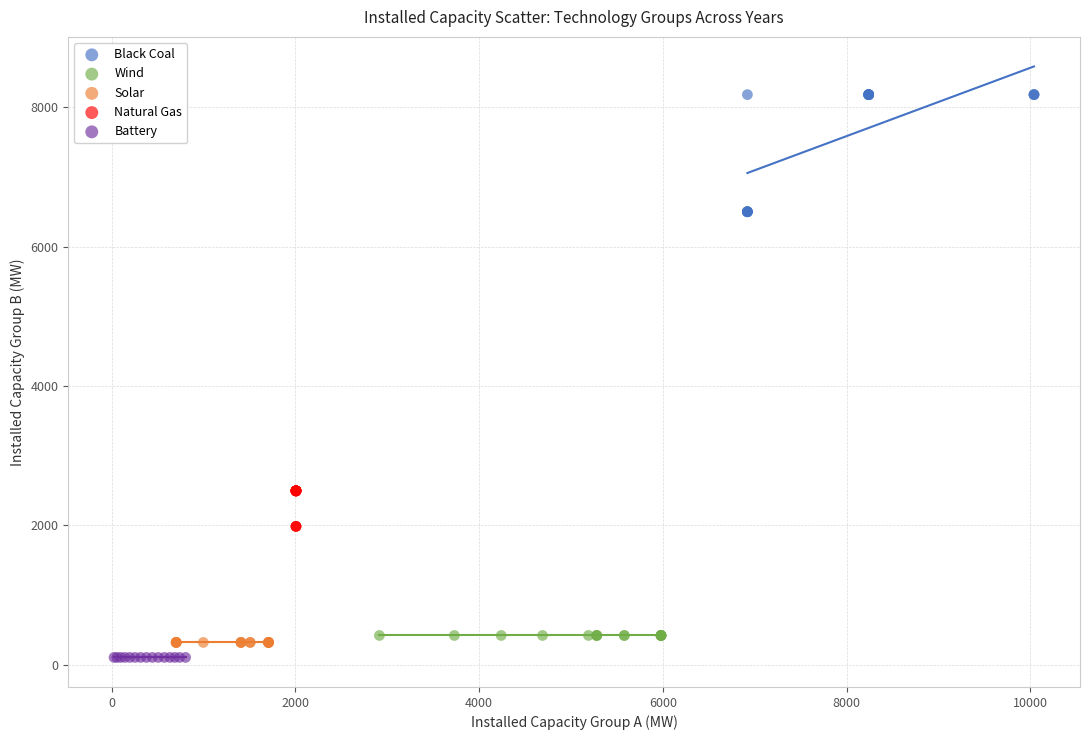

Which series reaches the maximum Y coordinate?

Black Coal